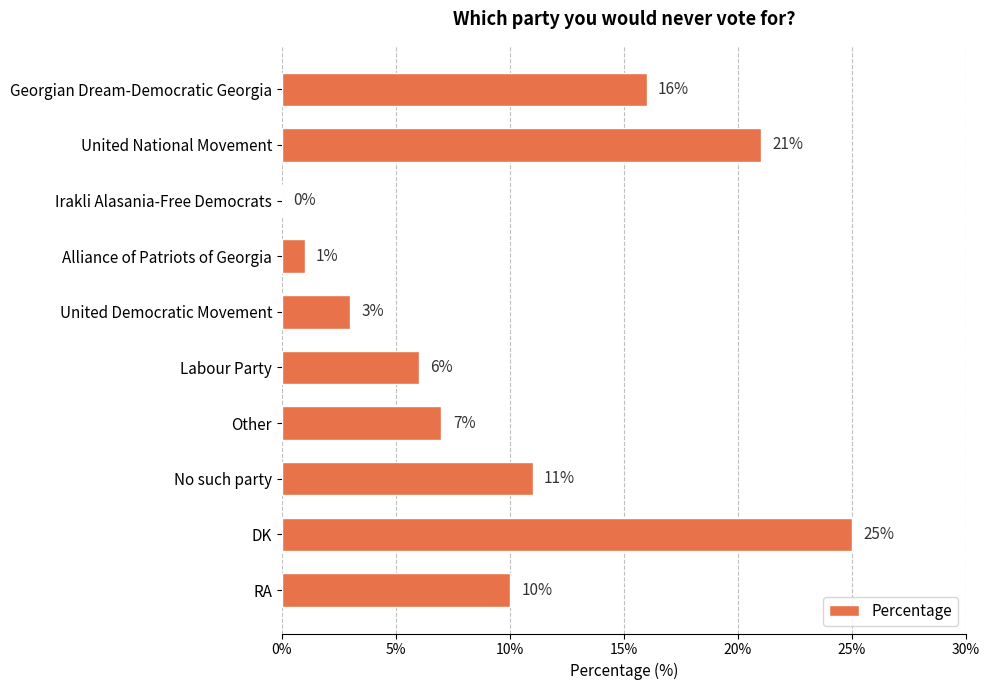

What is the sum of the values at Labour Party and Georgian Dream-Democratic Georgia?

22